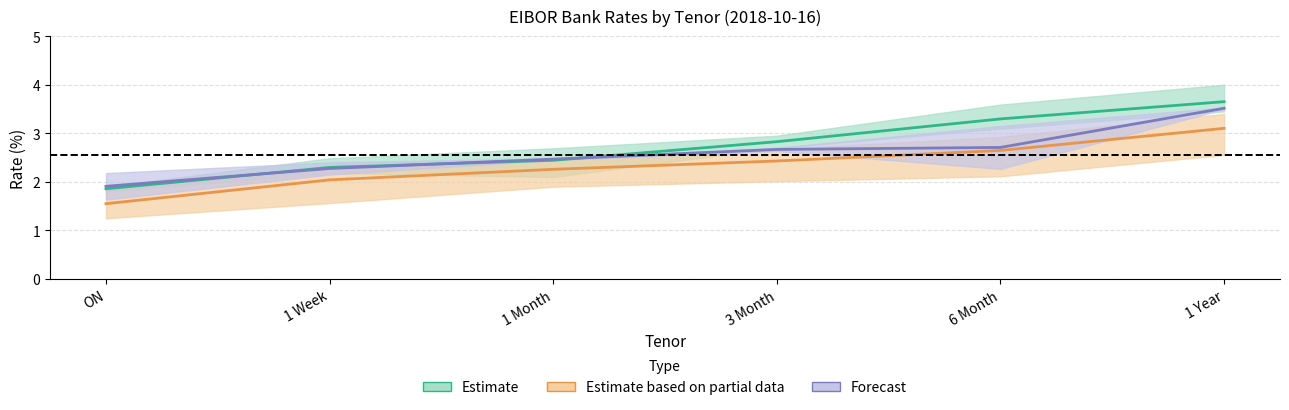

The Estimate series shows 2.5 at 1 Year. True or false?

False